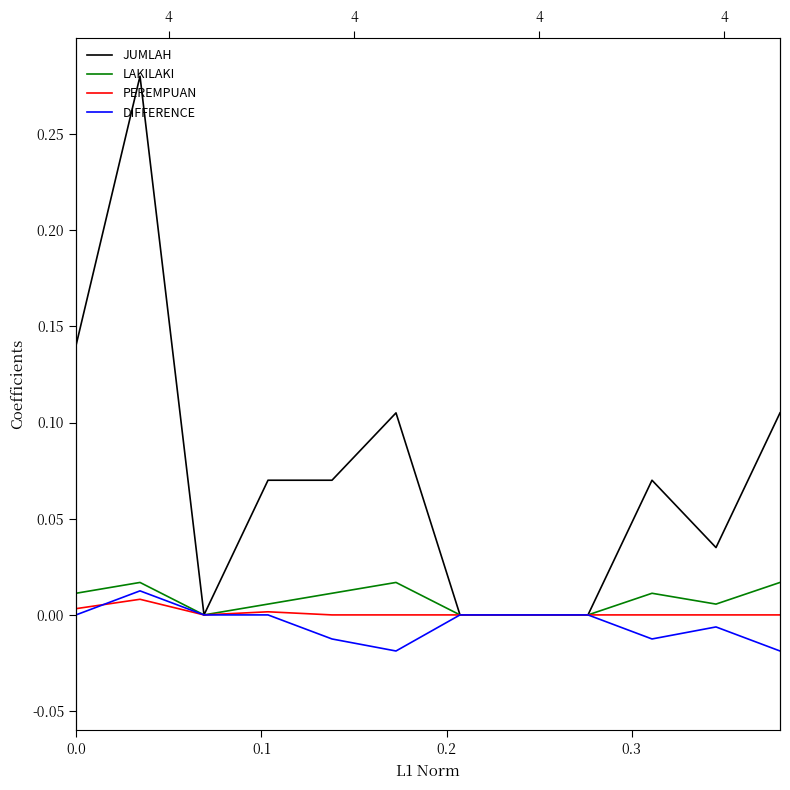

Which series has the widest spread of values?

JUMLAH